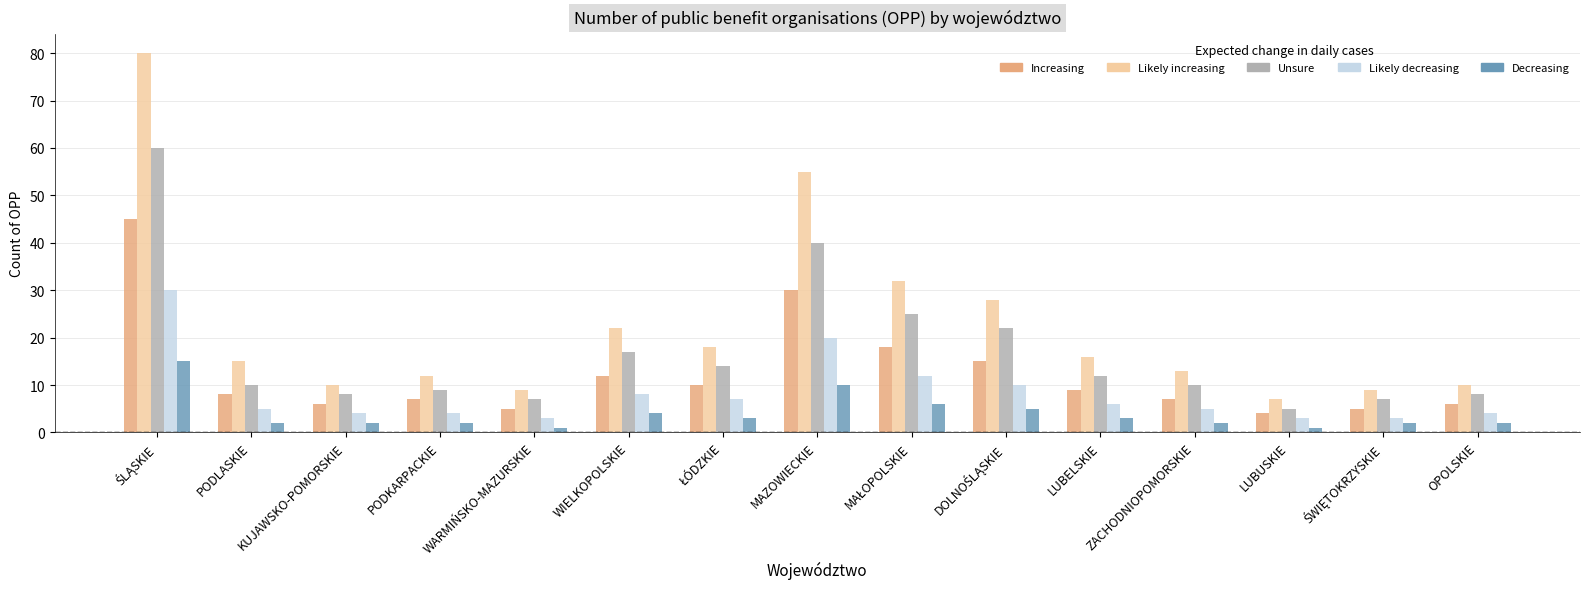

Reading left to right, list all the values displayed in this chart.

Increasing: 45	8	6	7	5	12	10	30	18	15	9	7	4	5	6
Likely increasing: 80	15	10	12	9	22	18	55	32	28	16	13	7	9	10
Unsure: 60	10	8	9	7	17	14	40	25	22	12	10	5	7	8
Likely decreasing: 30	5	4	4	3	8	7	20	12	10	6	5	3	3	4
Decreasing: 15	2	2	2	1	4	3	10	6	5	3	2	1	2	2